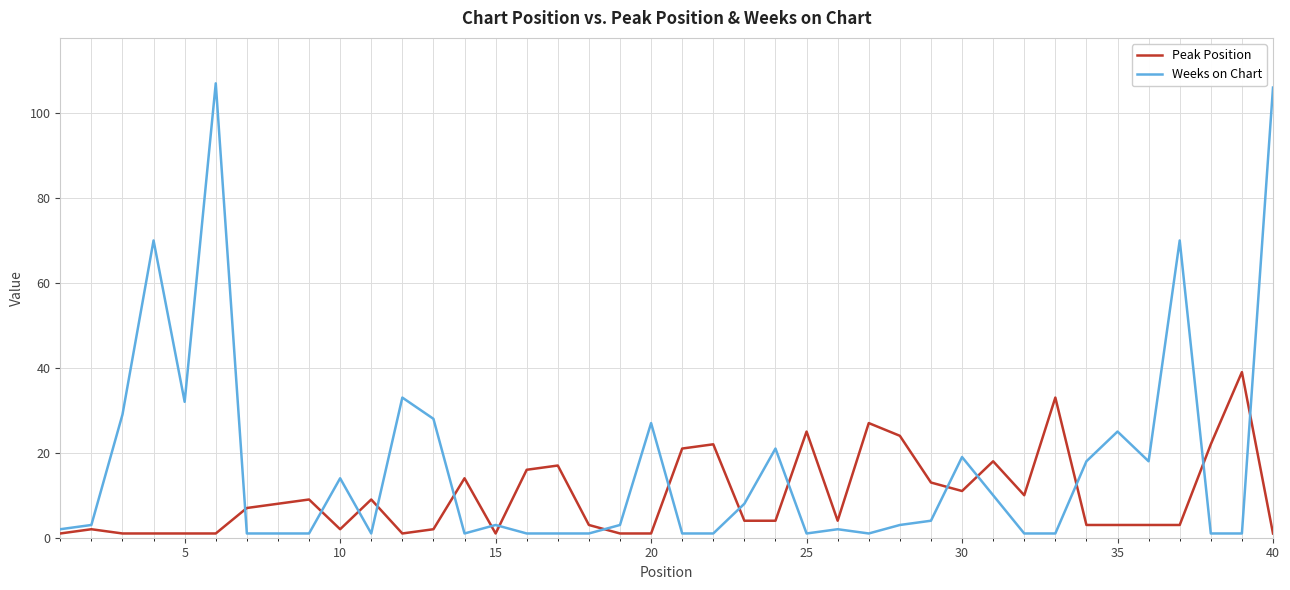

Which series has the widest spread of values?

Weeks on Chart